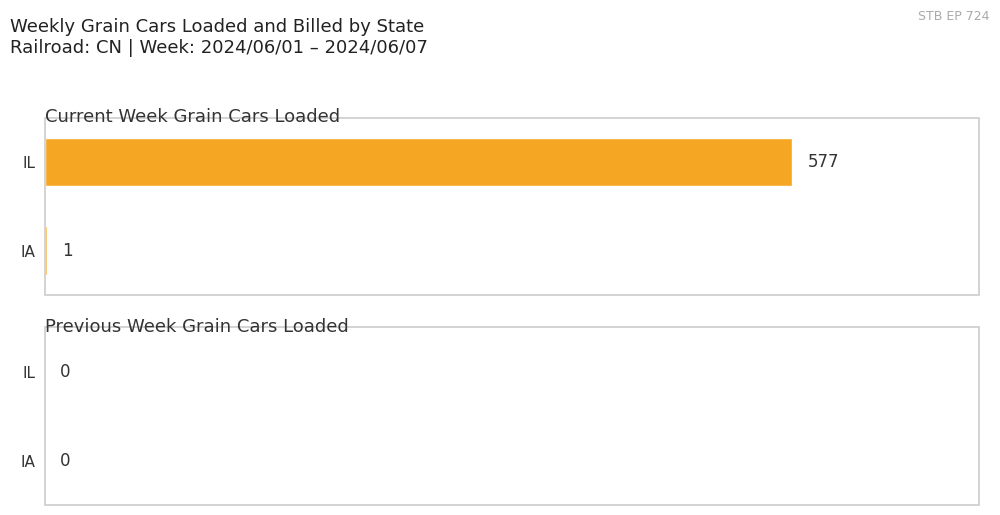

Approximately how many times larger is the value at IL compared to IA?

577.0